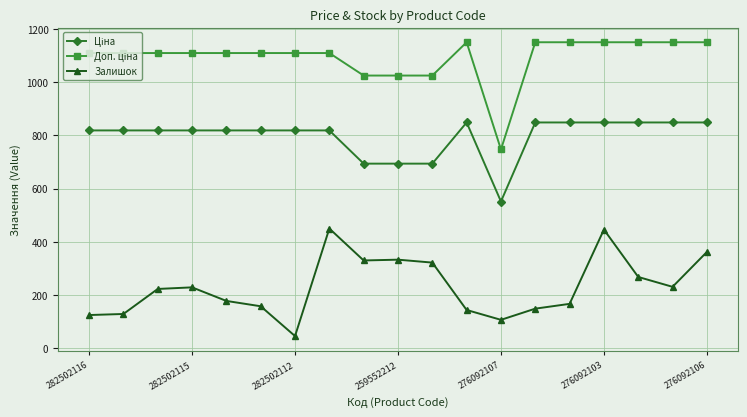

What is the difference between the second highest and minimum values in the Залишок series?

400.0